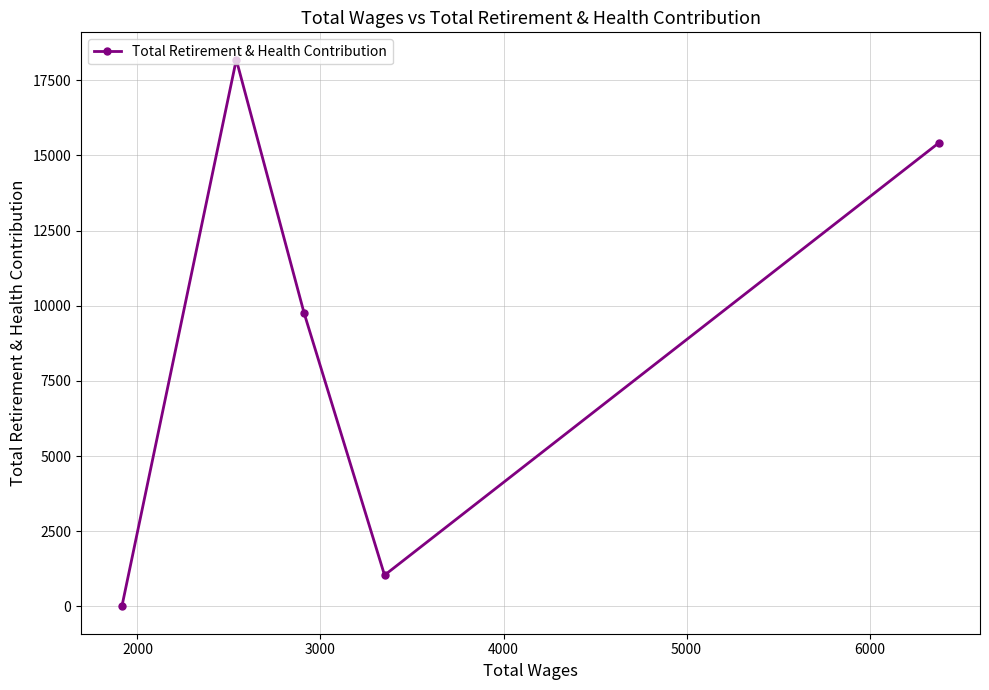

What is the value of the 4th point from the left?

1038